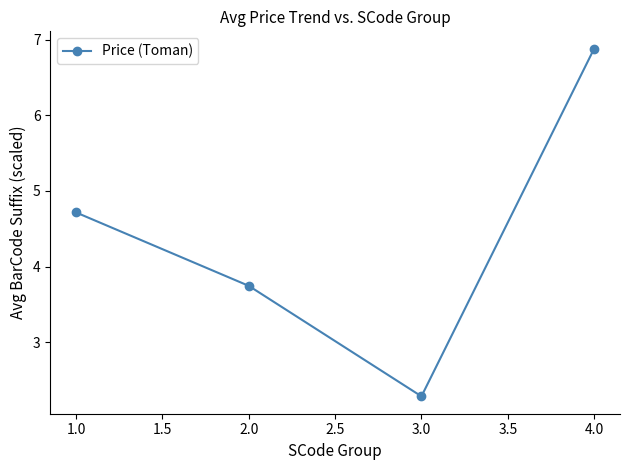

What is the change in value from 2.0 to 4.0?

+3.1